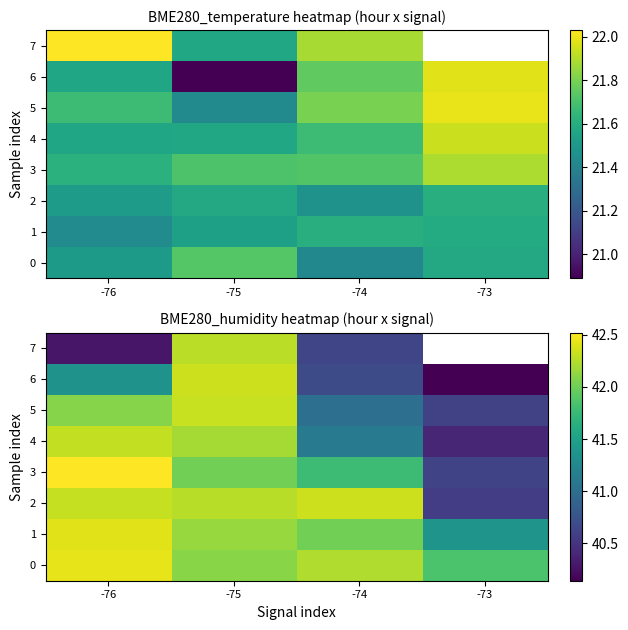

What is the sum of the row_5 values at -73 and -76?

82.7